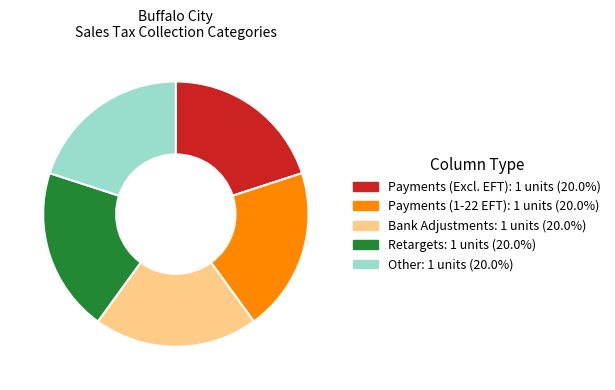

Is there any slice that represents more than half of the pie?

No